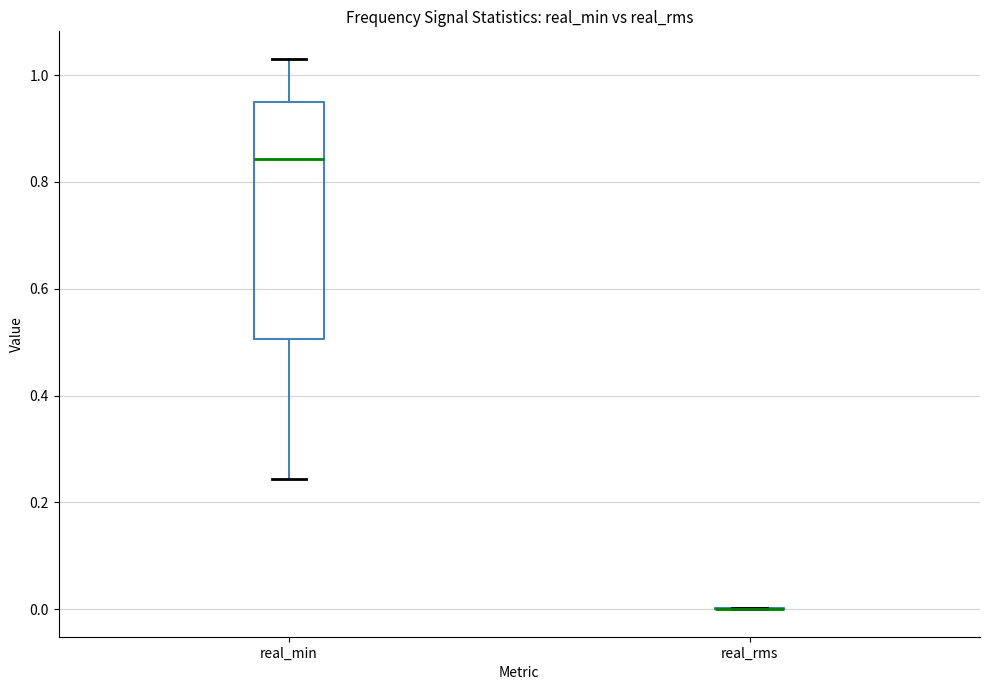

Reading left to right, read every box against the y-axis: the position of its median line, the range the box covers, and the ends of its whiskers. The values are not printed on the chart, so give them approximately, as read against the axis.

real_min: median 0.84, box 0.50 to 0.96, whiskers 0.24 to 1.04
real_rms: box collapsed to a line at 0.00, whiskers 0.00 to 0.00